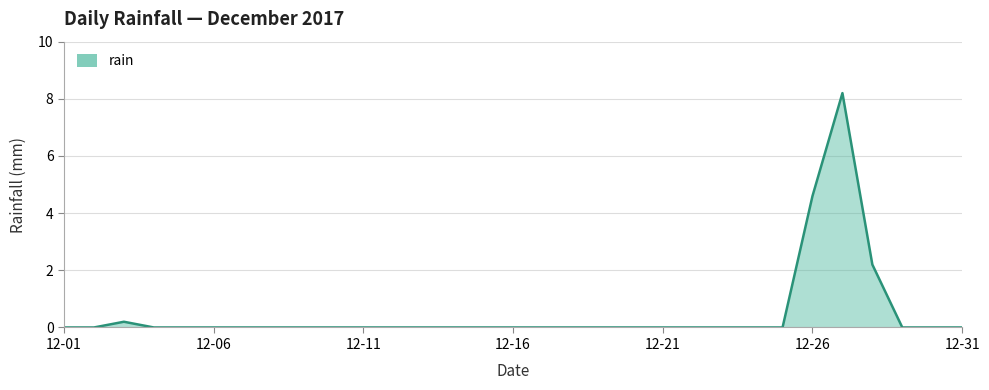

What is the maximum value shown in the chart?

8.2